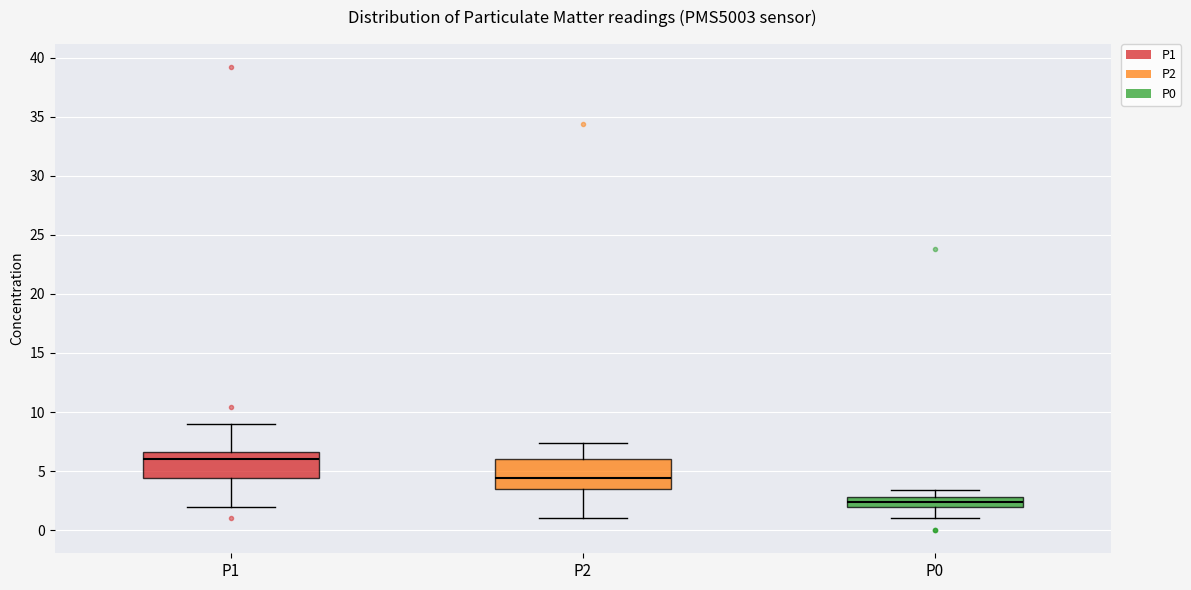

Reading left to right, read every box against the y-axis: the position of its median line, the range the box covers, and the ends of its whiskers. The values are not printed on the chart, so give them approximately, as read against the axis.

P1: median 6.0, box 4.5 to 6.5, whiskers 2.0 to 9.0
P2: median 4.5, box 3.5 to 6.0, whiskers 1.0 to 7.5
P0: median 2.5, box 2.0 to 3.0, whiskers 1.0 to 3.5